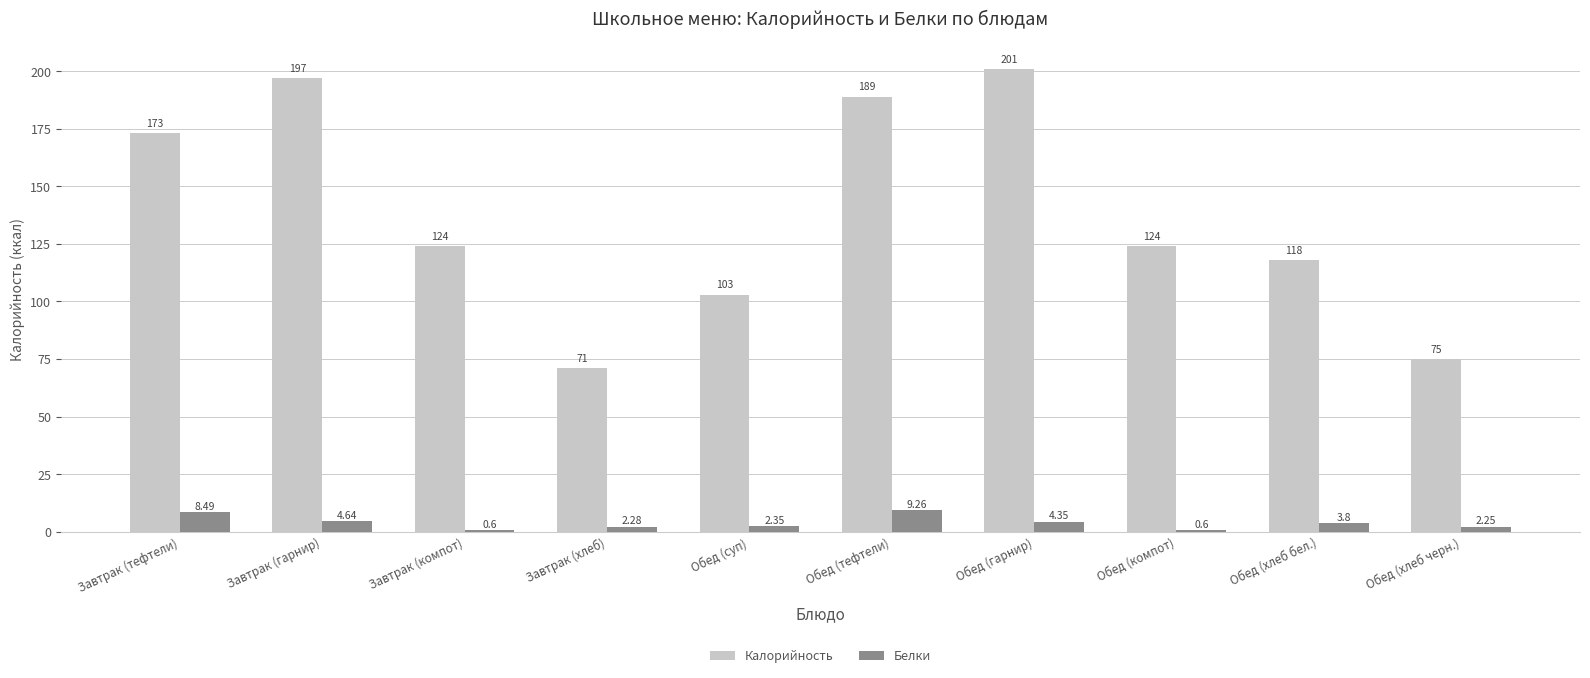

Which category has the highest value in the Калорийность series?

Обед (гарнир)